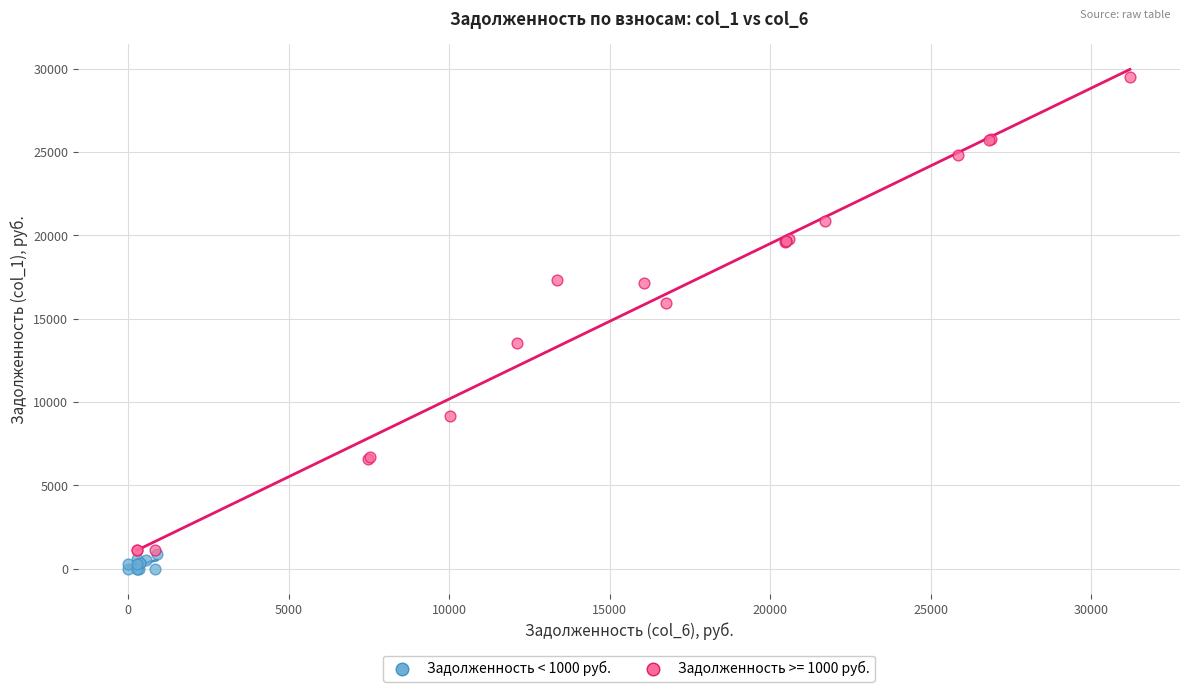

Which series has the widest spread of Y values?

Задолженность >= 1000 руб.